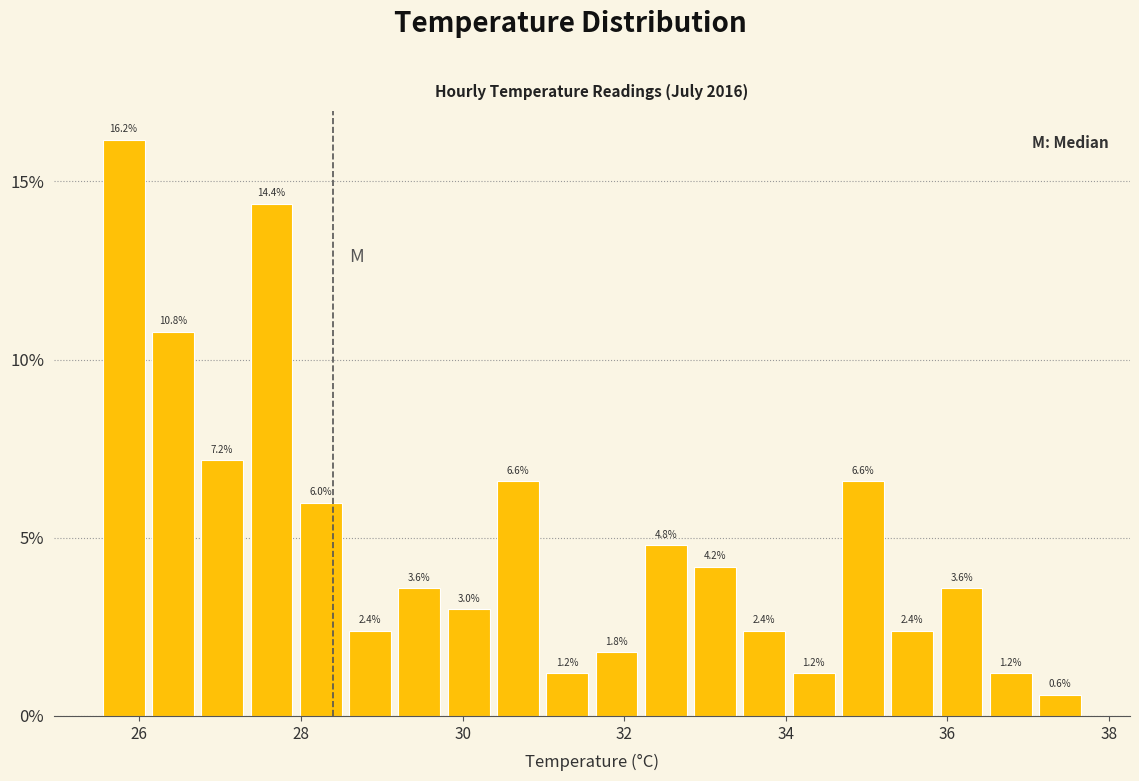

Around what value on the x-axis is the tallest bar? Give the approximate position of its centre, as read against the axis.

25.8